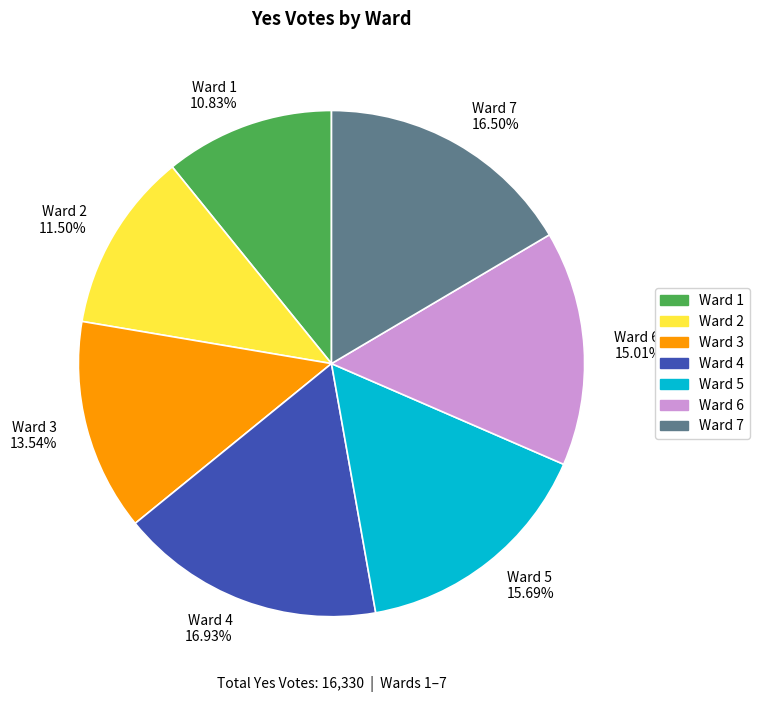

To the nearest percent, what is the difference between the largest and smallest slice percentages?

6%